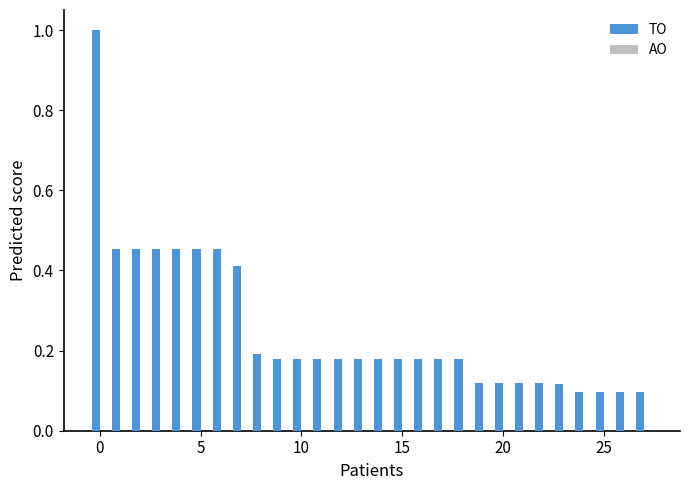

How many bars are there in total?

28